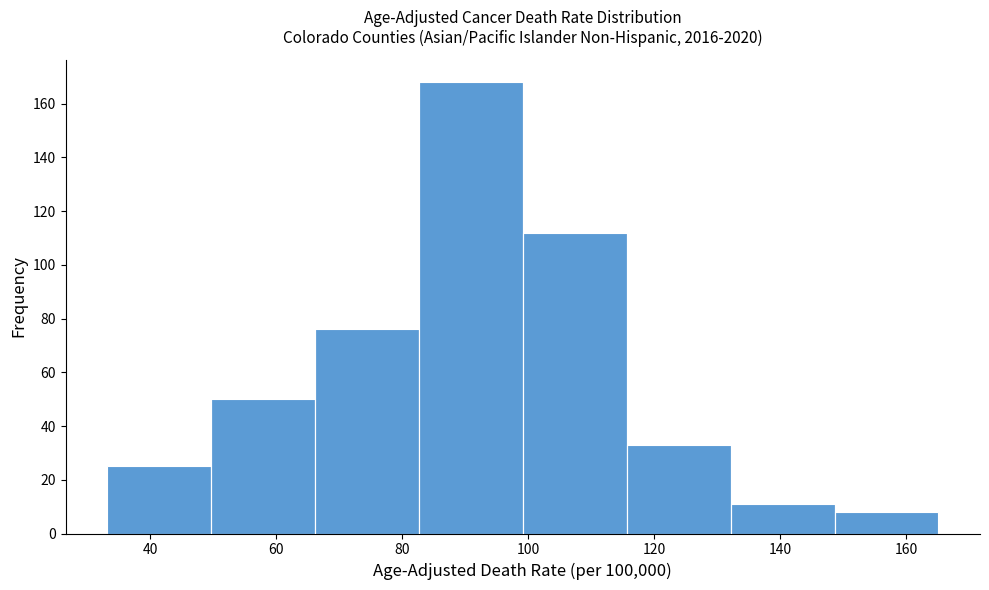

Over which range of the x-axis is the bar tallest?

82 to 100